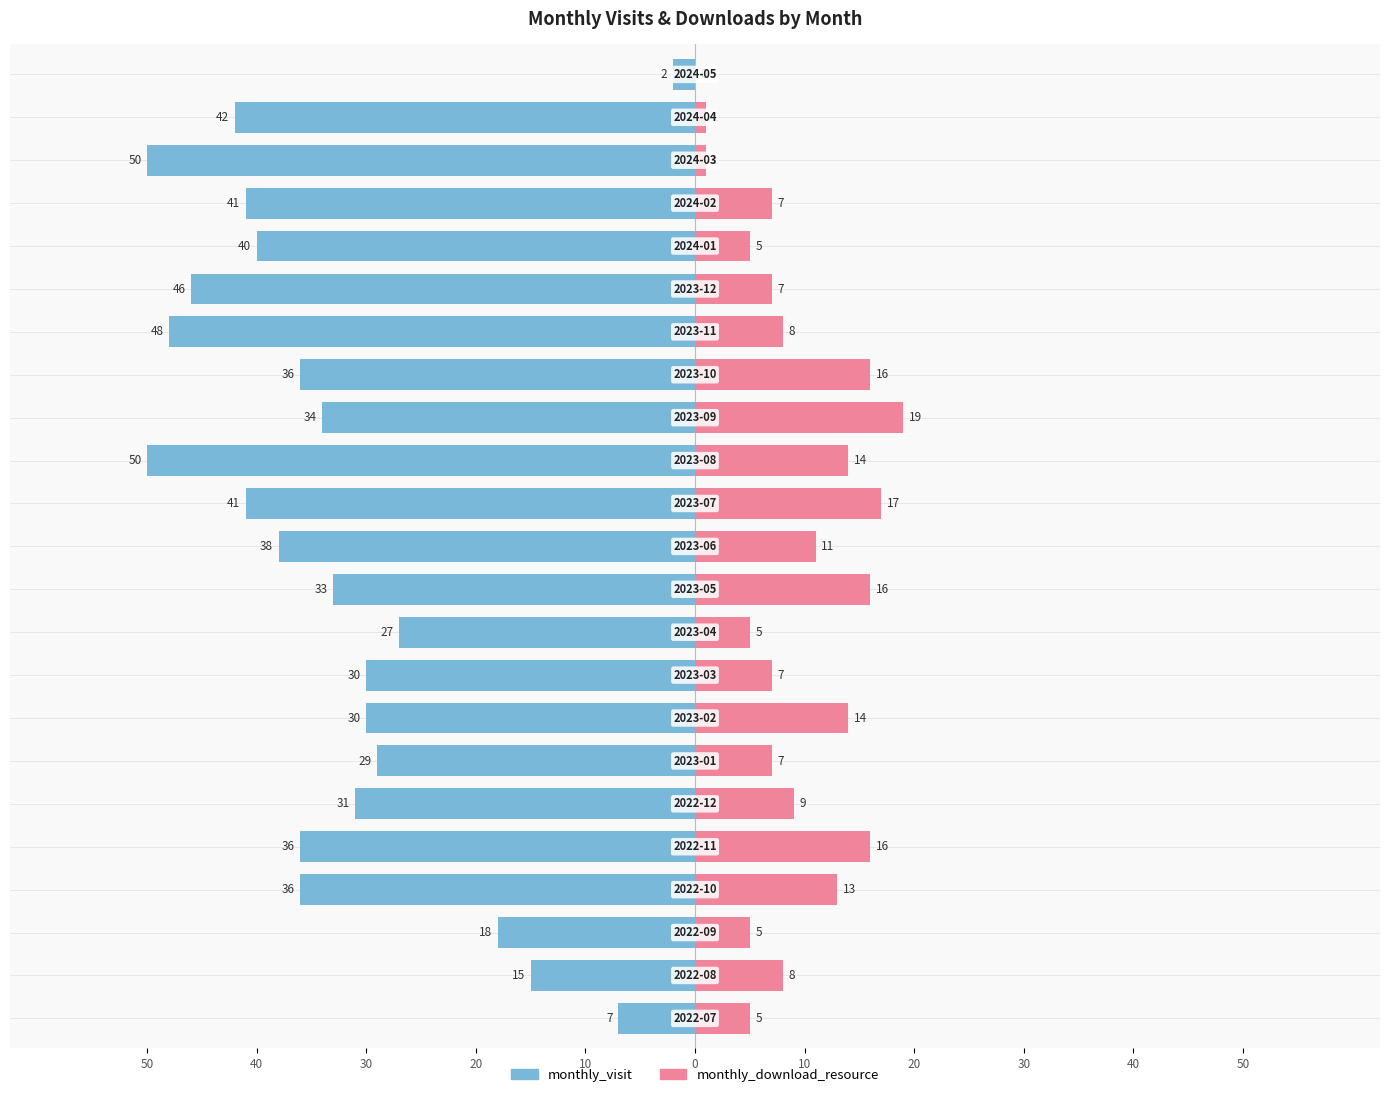

What are all the series names shown in the legend?

monthly_visit, monthly_download_resource